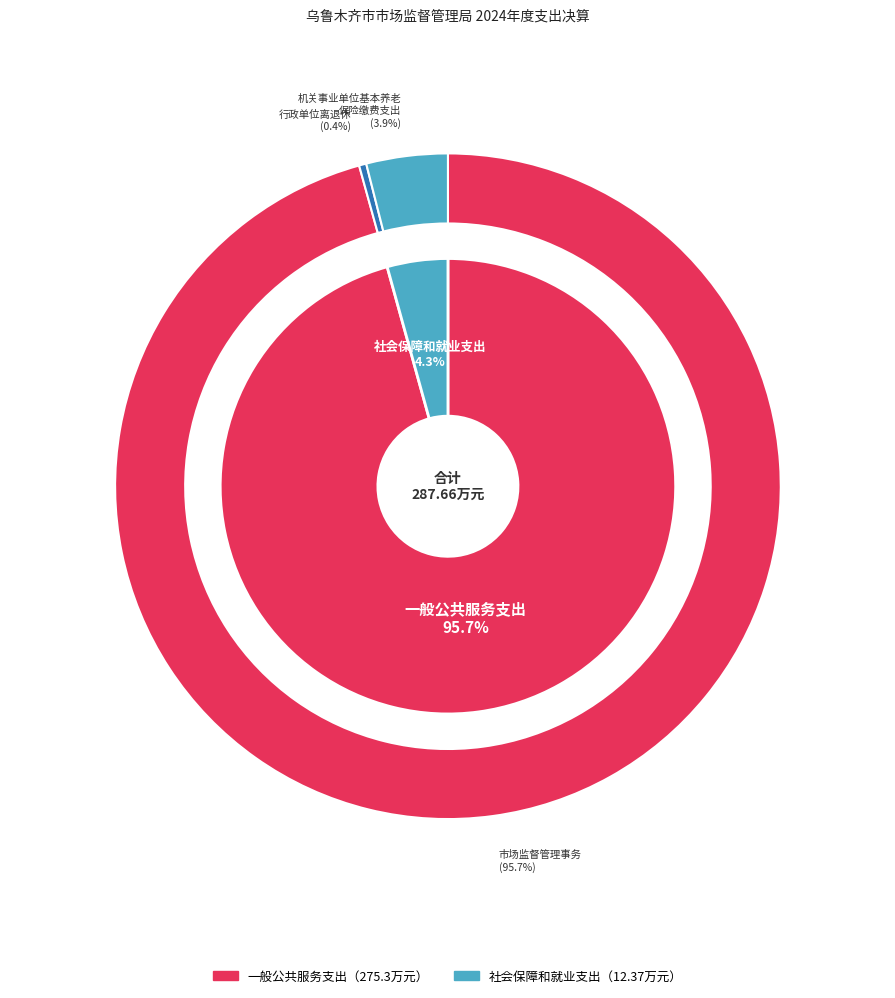

Count the number of slices in the pie.

2